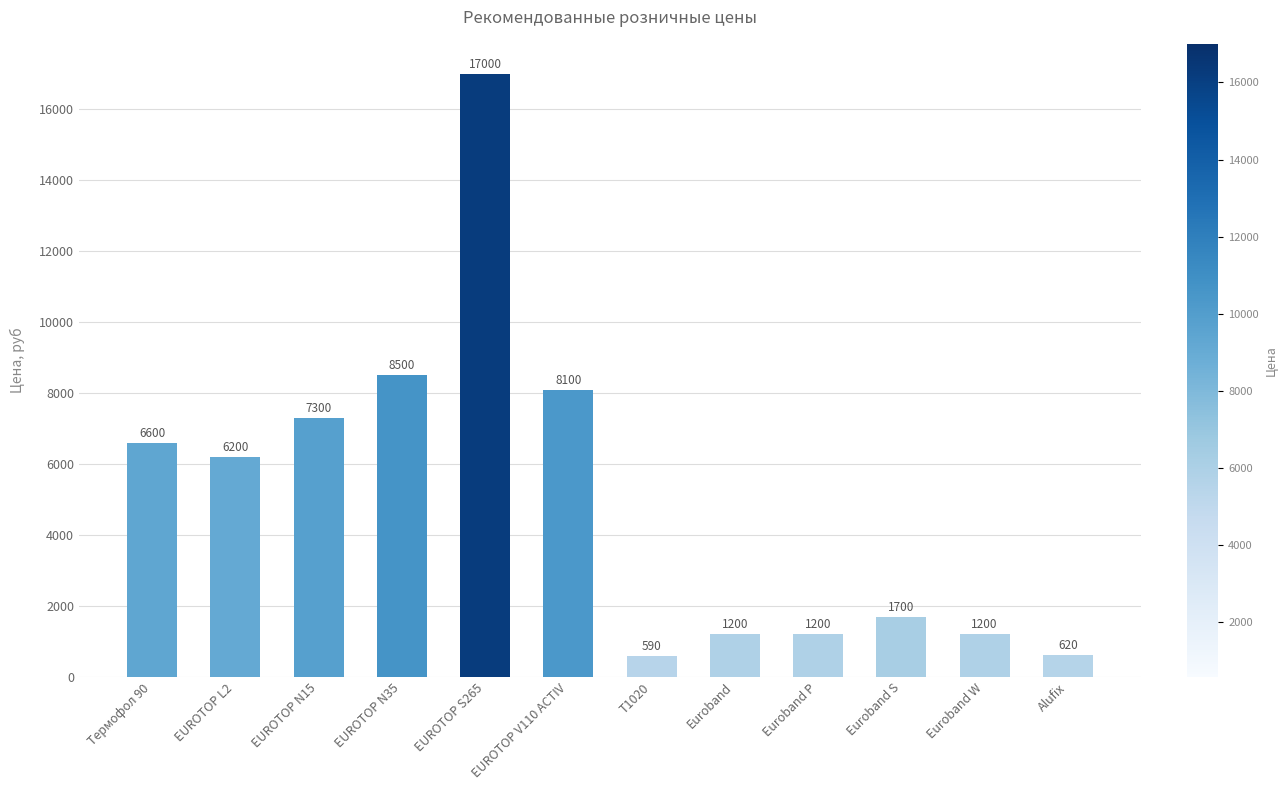

What value does the data have at Euroband P?

1200